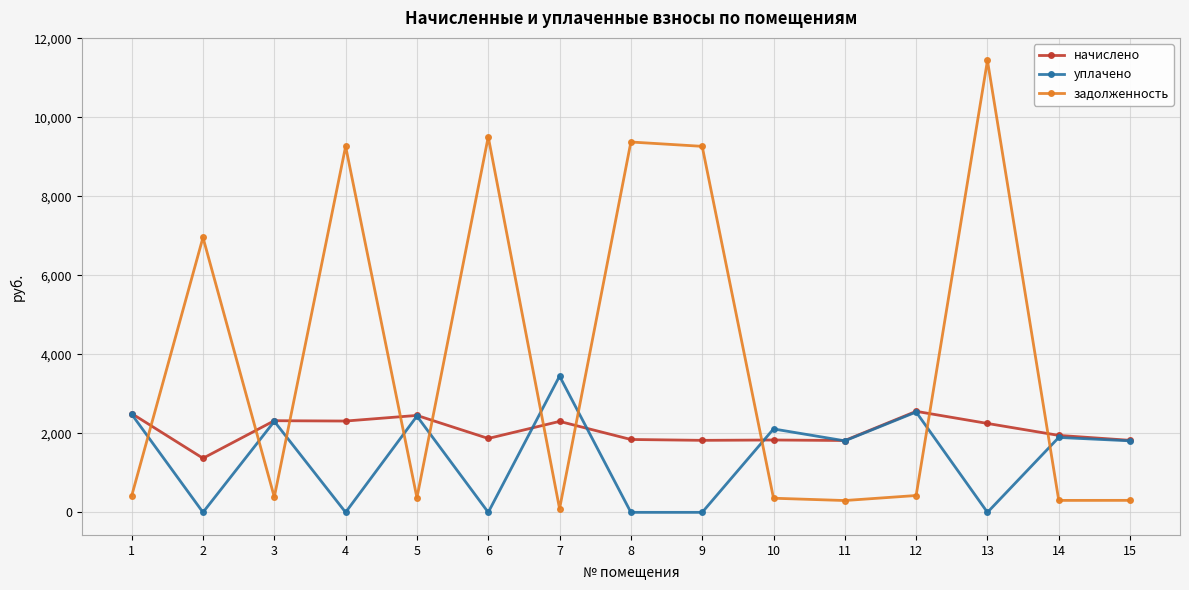

List the series in order of their peak value, highest first.

задолженность, уплачено, начислено